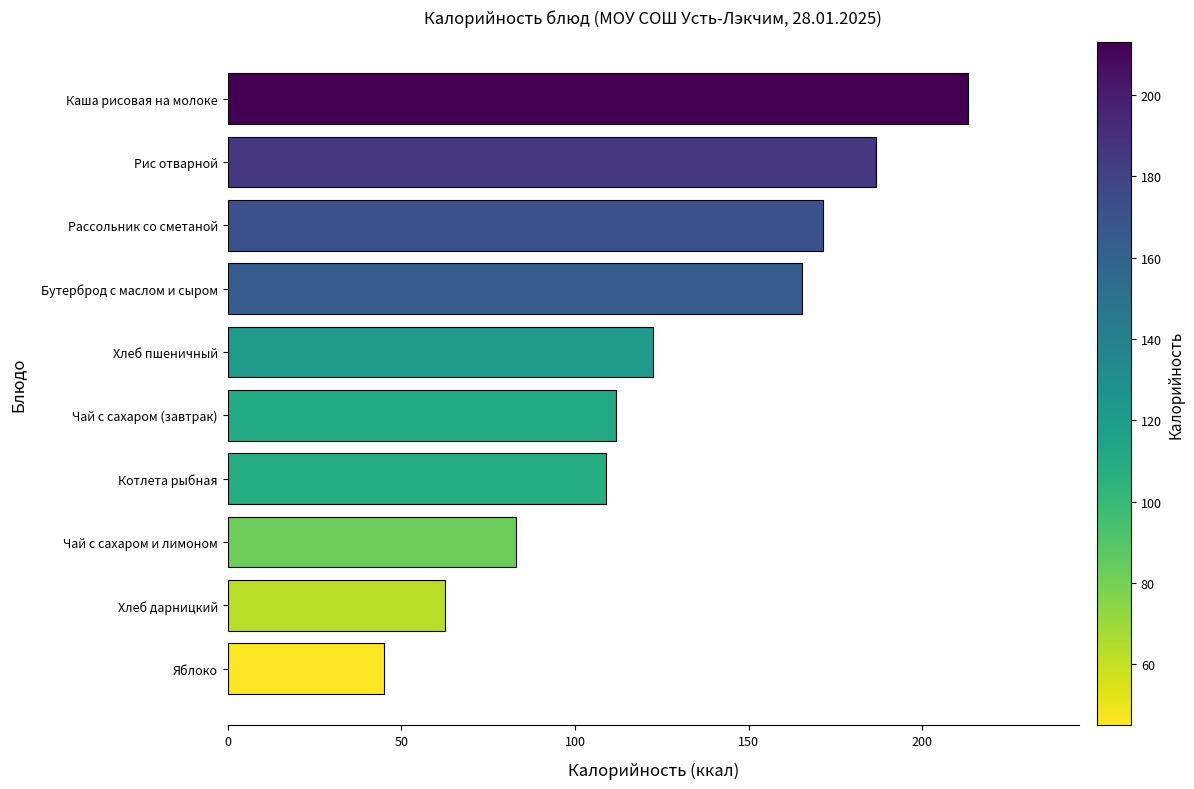

Are the bars grouped side by side (vs. stacked)?

No